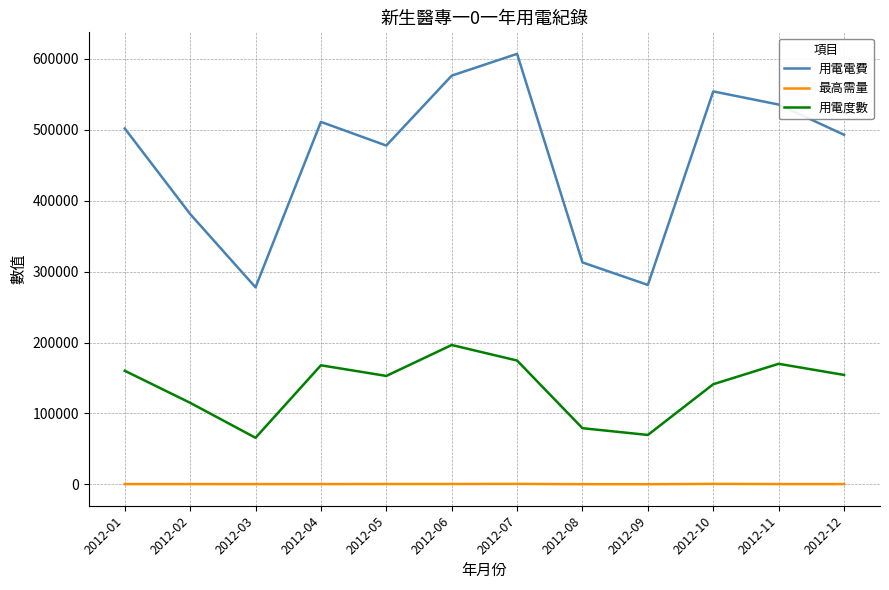

Which series changed the most between 2012-03 and 2012-10?

用電電費